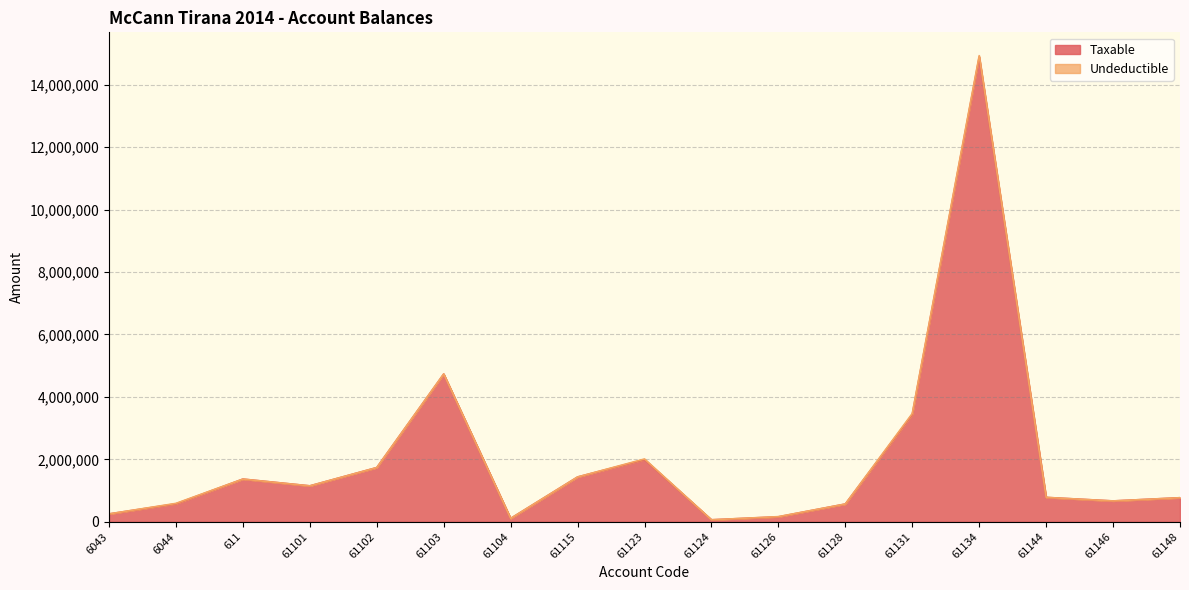

What is the change in value from 6043 to 6044?

+325069.8